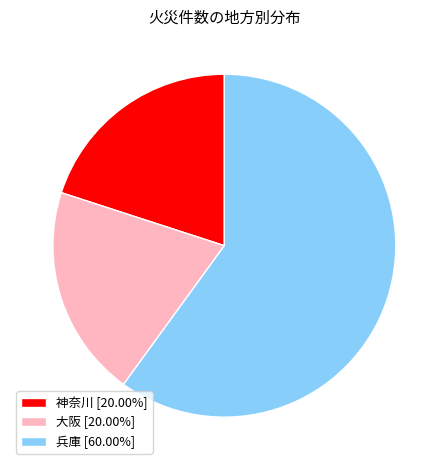

Which category accounts for the majority?

兵庫